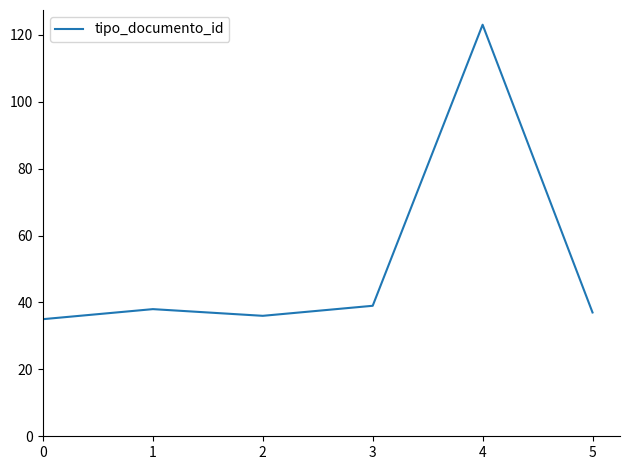

Count the number of data series in this chart.

1